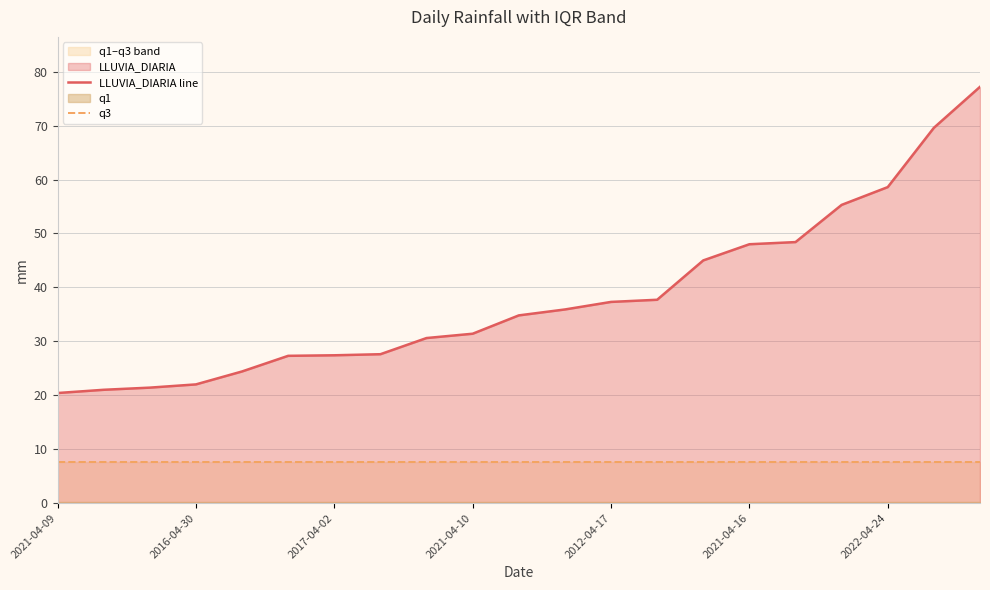

True or false: LLUVIA_DIARIA line and q3 intersect in this chart.

False